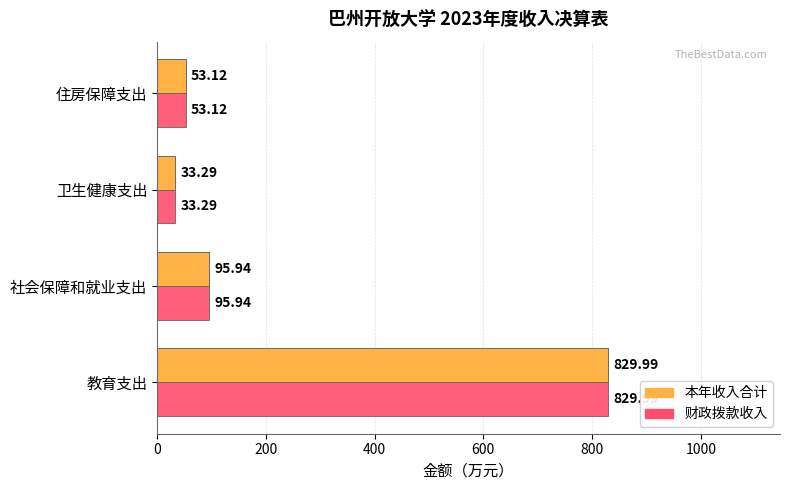

What is the sum of all 财政拨款收入 values?

1012.3